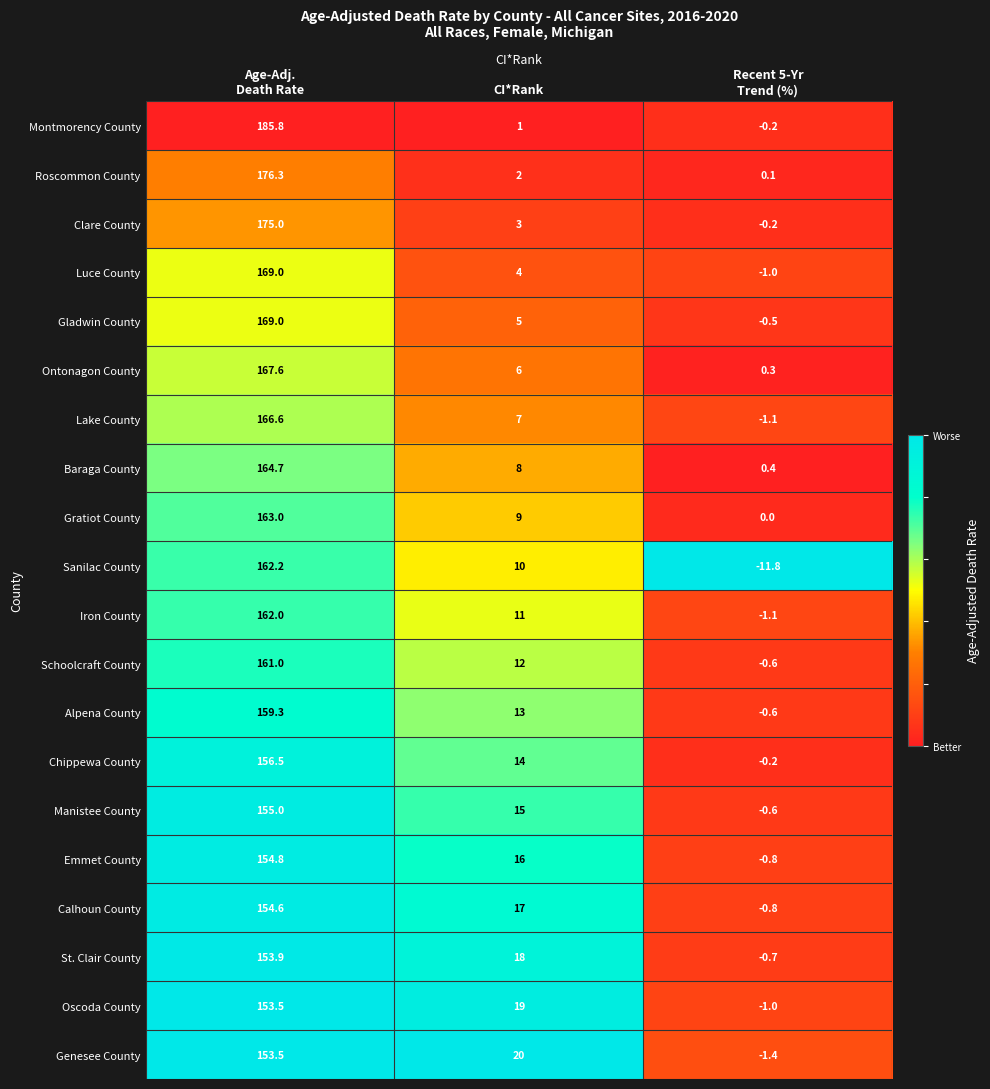

True or false: Gratiot County has a value of 9.0 at CI*Rank.

True